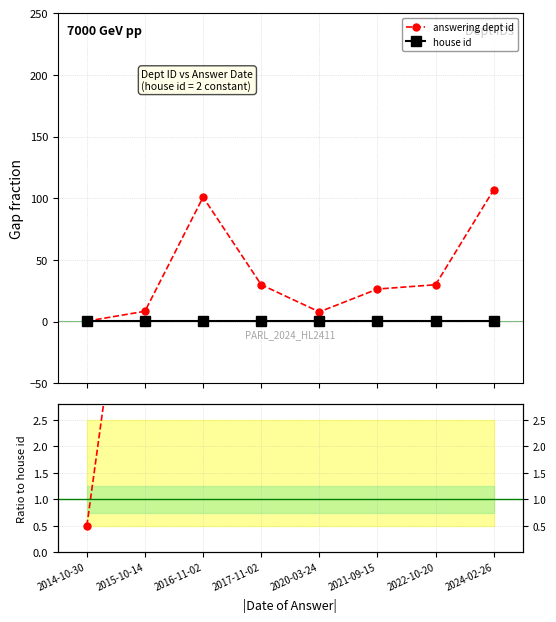

Is the value of house id at 2015-10-14 greater than the value of answering dept id at 2022-10-20?

No